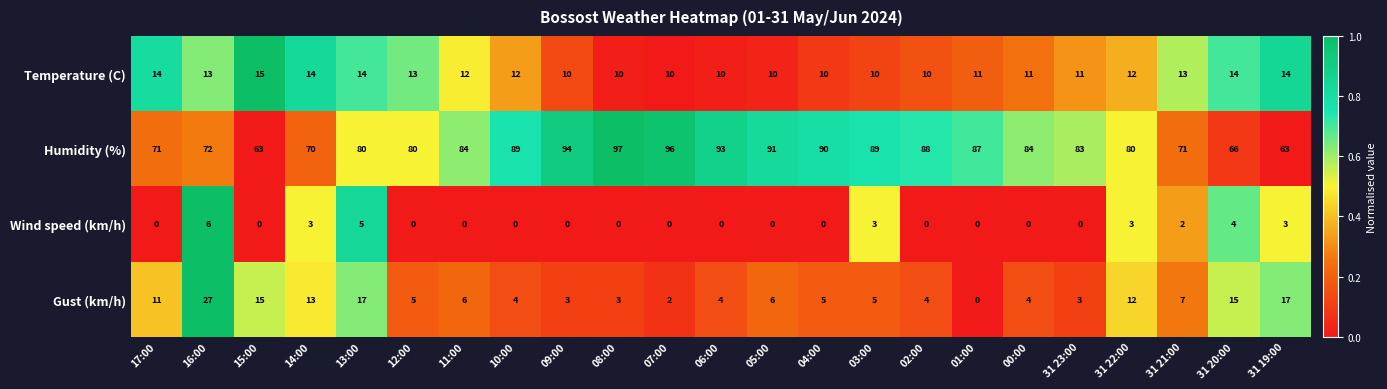

Rank the series at 11:00 from lowest to highest value.

Wind speed (km/h), Gust (km/h), Temperature (C), Humidity (%)